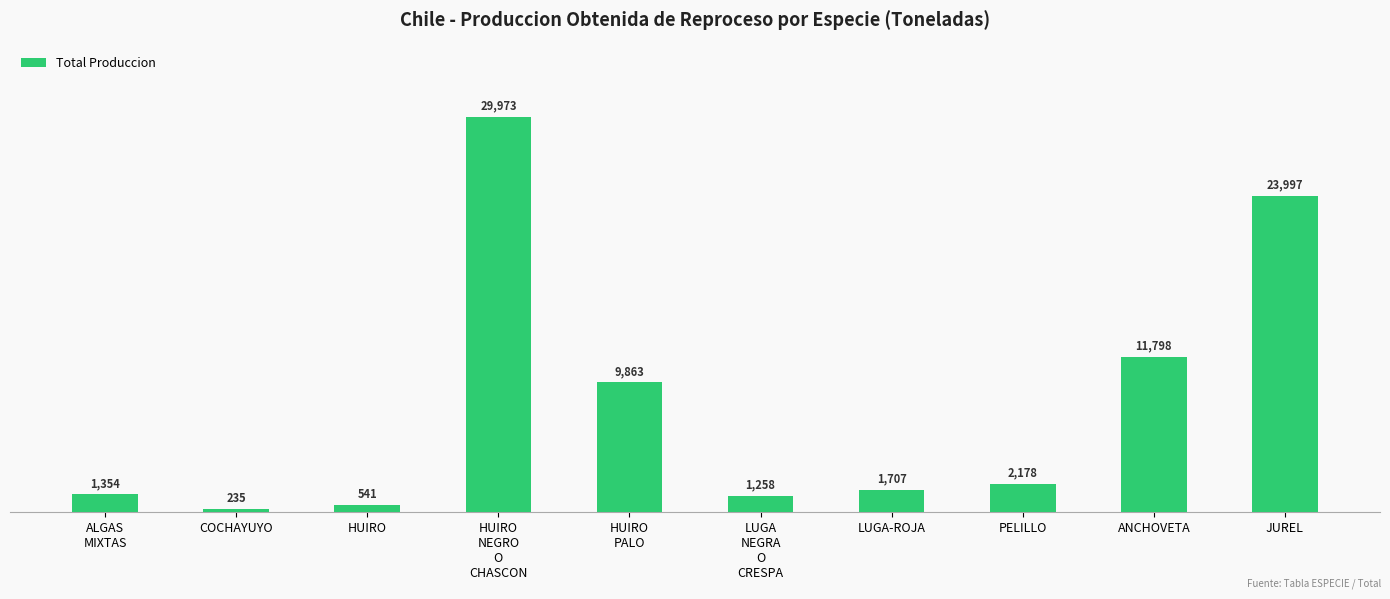

Are the bars horizontal?

No